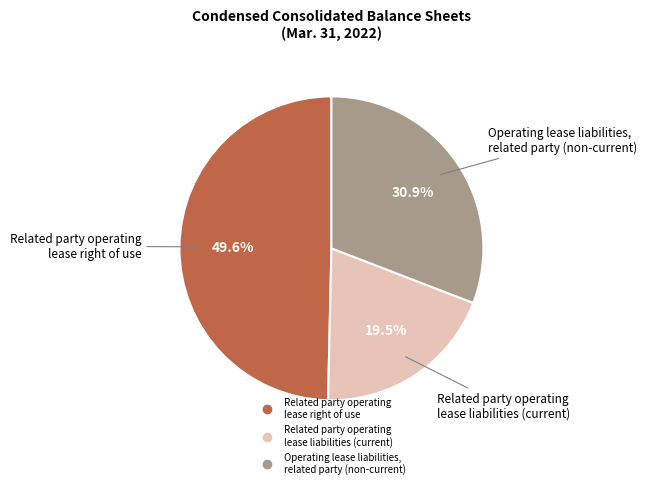

What portion of the pie excludes Related party operating lease liabilities (current)?

80.5%